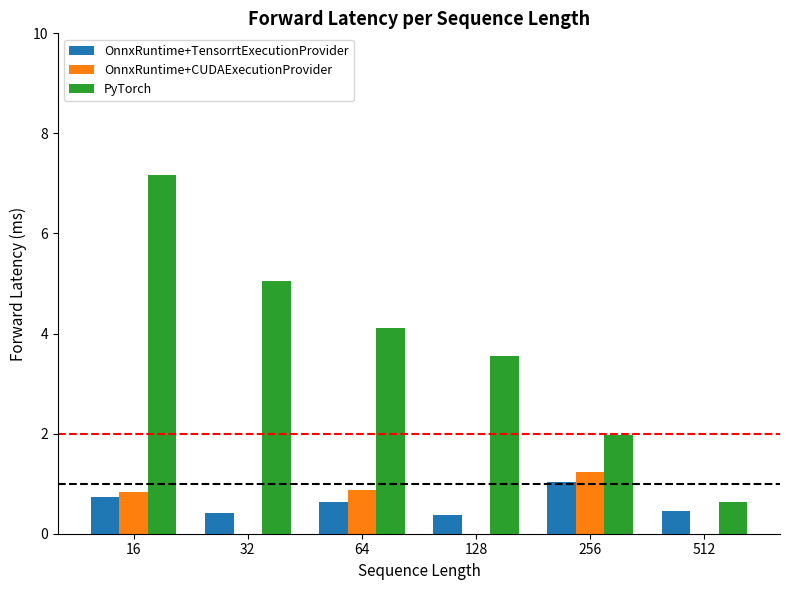

Where is PyTorch nearest to the value 3?

128